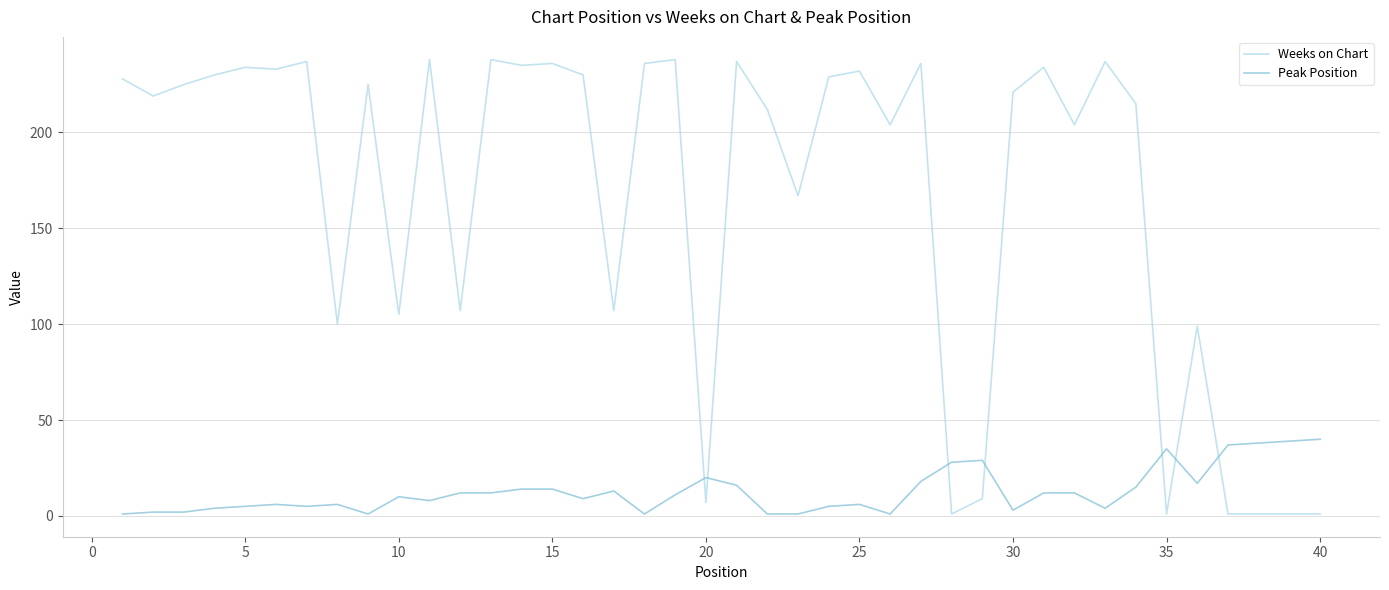

List the series in order of their overall mean, highest first.

Weeks on Chart, Peak Position